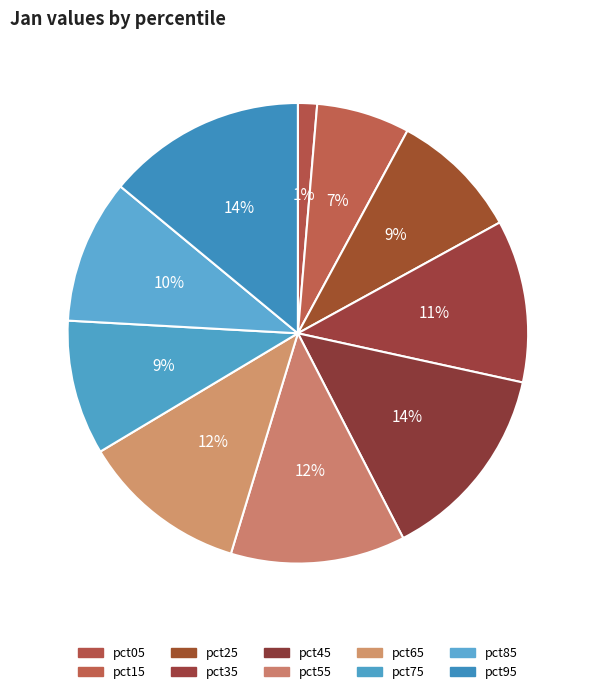

The pct75 slice represents 9% of the pie. True or false?

True